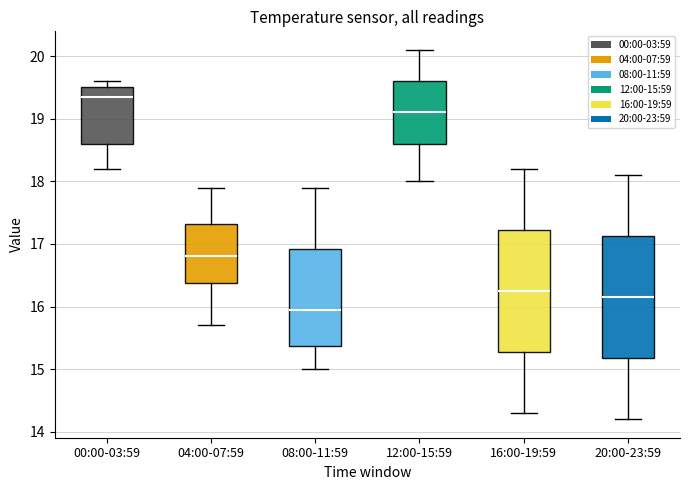

Which box has the lowest median line?

08:00-11:59